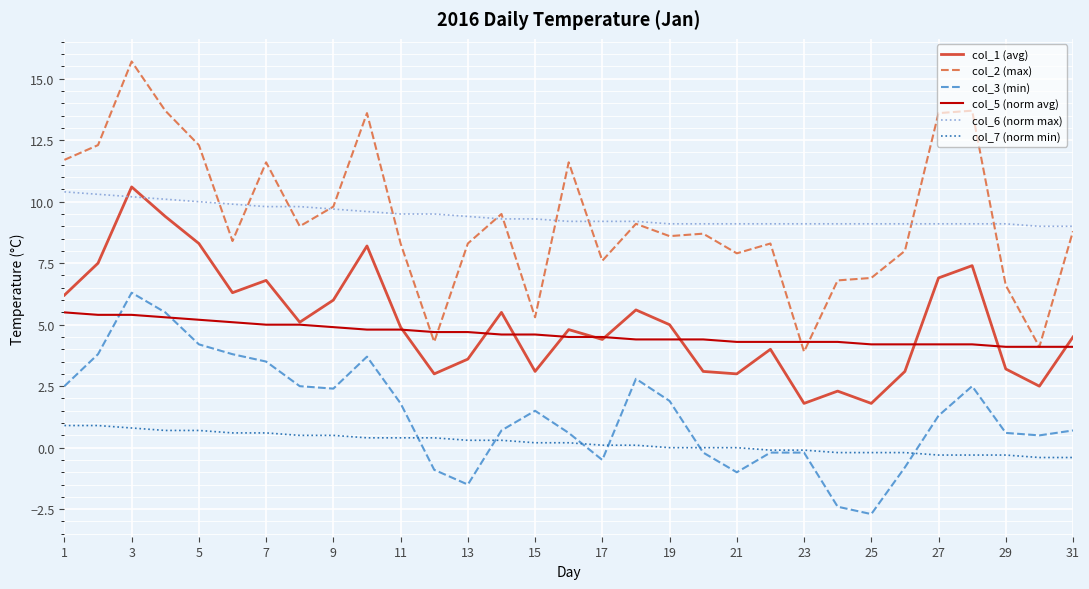

Which series has the widest spread of values?

col_2 (max)